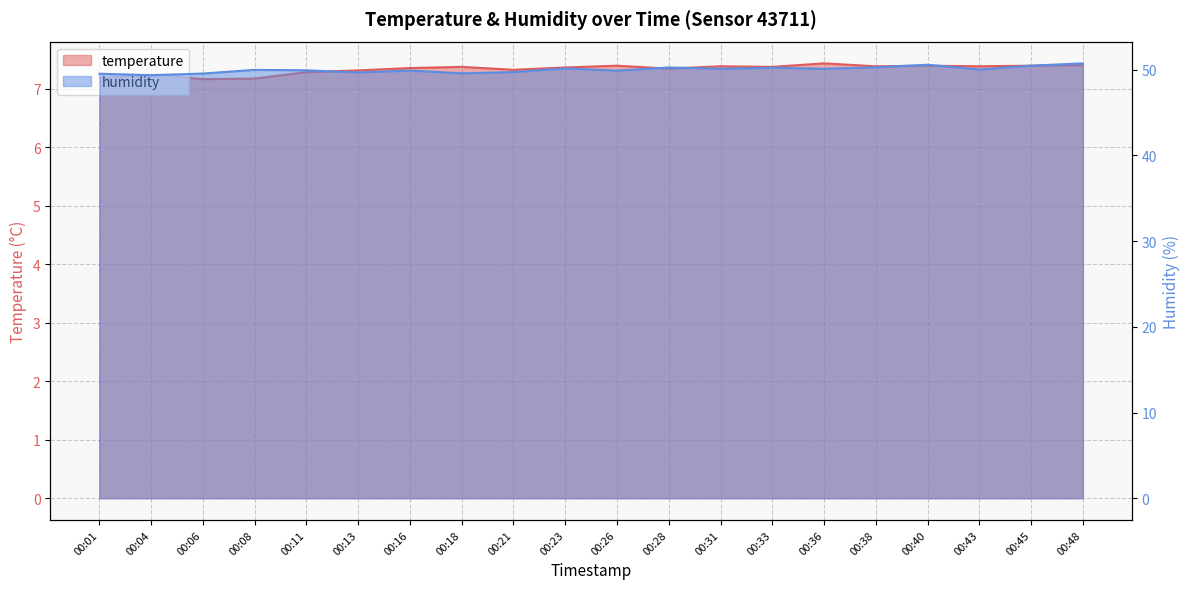

How many interior local valleys does the temperature series have?

6